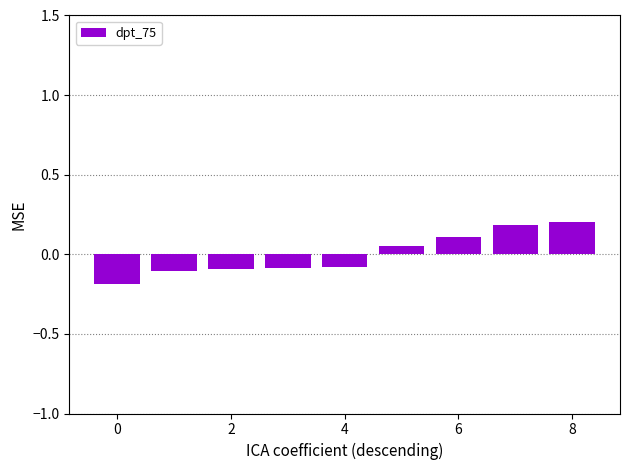

How many data points does each series have?

9